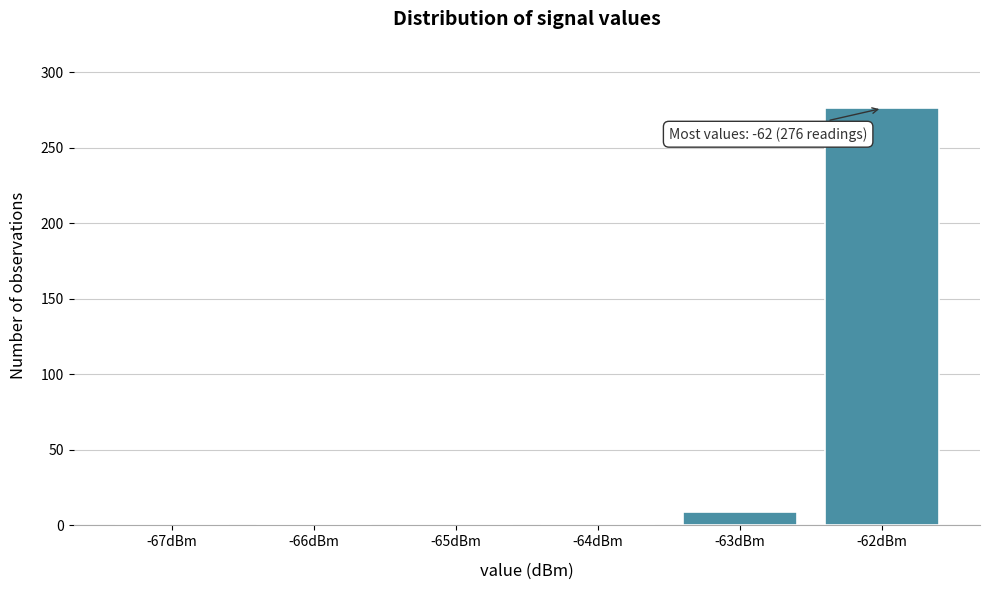

What is the change in value from -67dBm to -62dBm?

+276